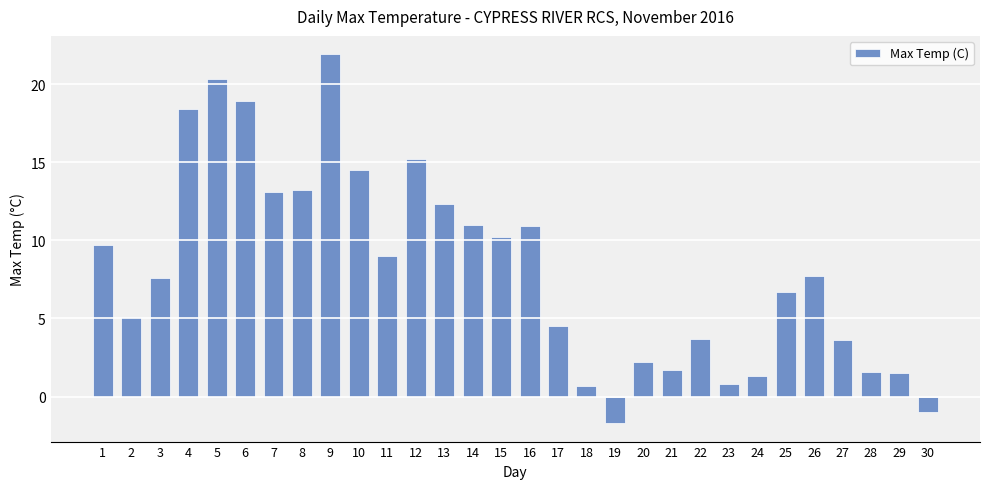

At which label does the data first exceed 7?

1